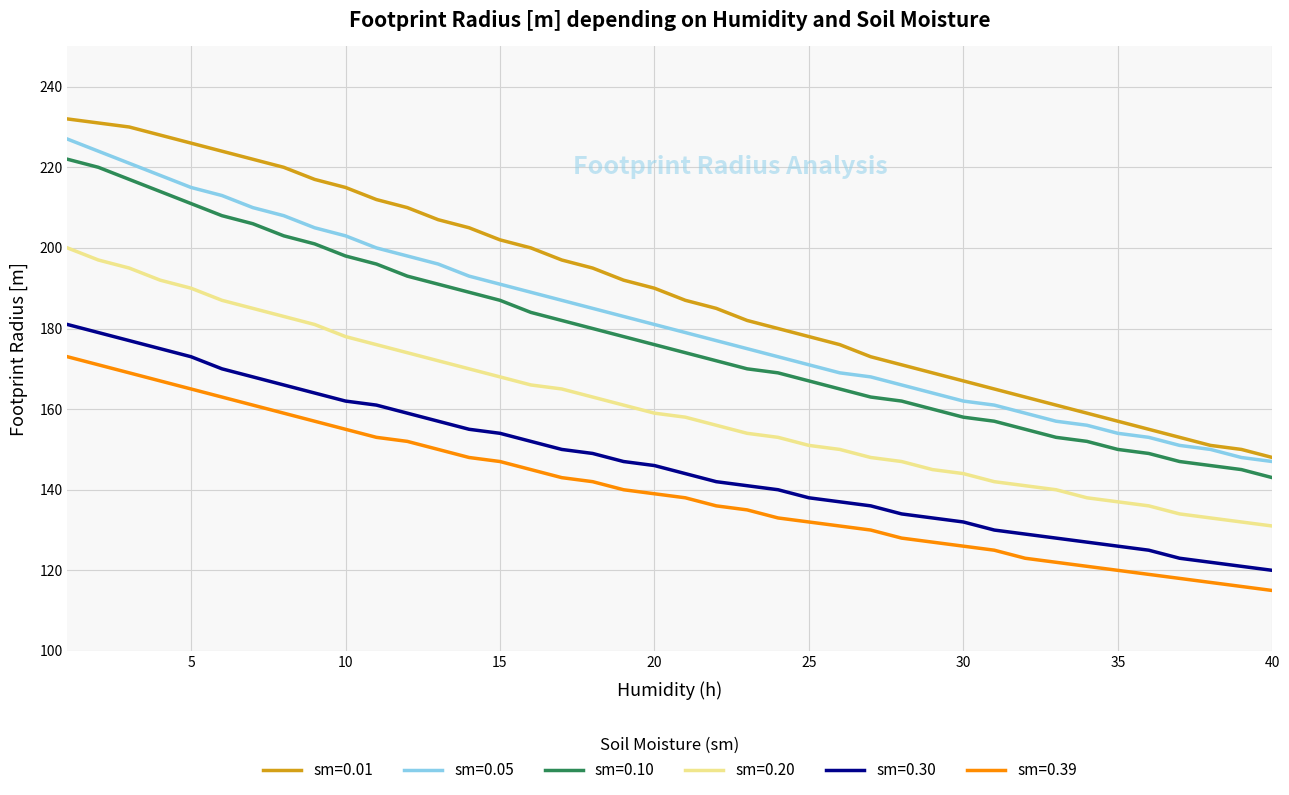

What is the maximum value shown in the chart?

232